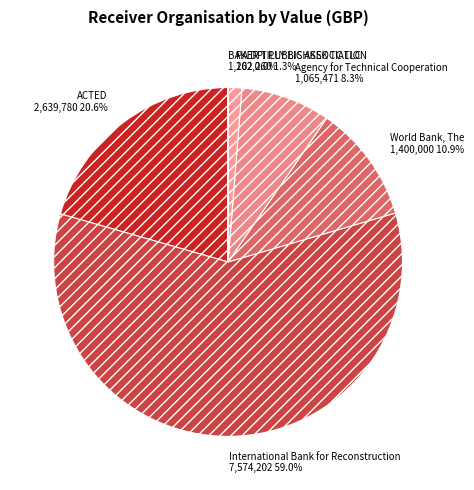

Is the sum of Agency for Technical Cooperation and ACTED greater than half?

No